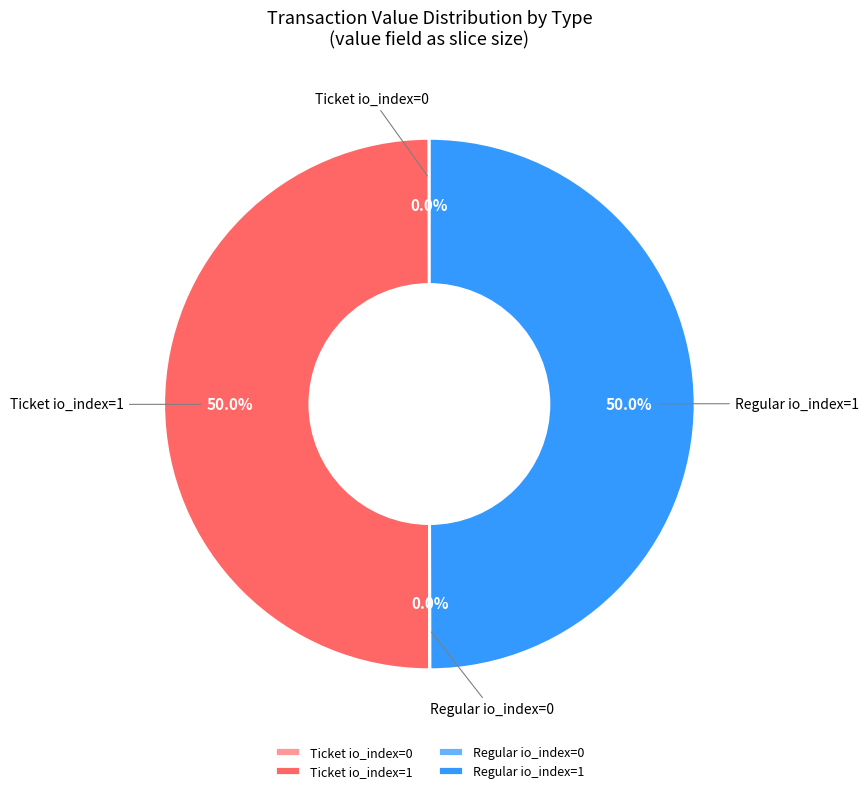

What portion of the pie excludes Regular io_index=1?

50.0%